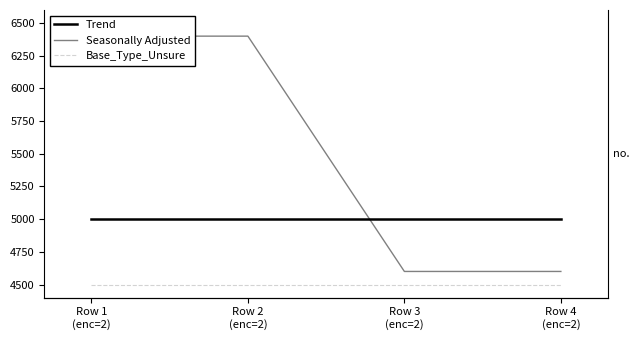

The value of Trend at Row 2
(enc=2) is 5000. True or false?

True